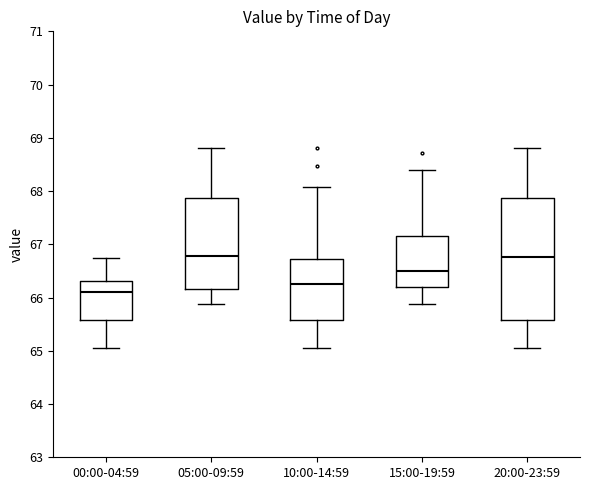

Comparing the boxes themselves (not the whiskers), which one is the tallest?

20:00-23:59